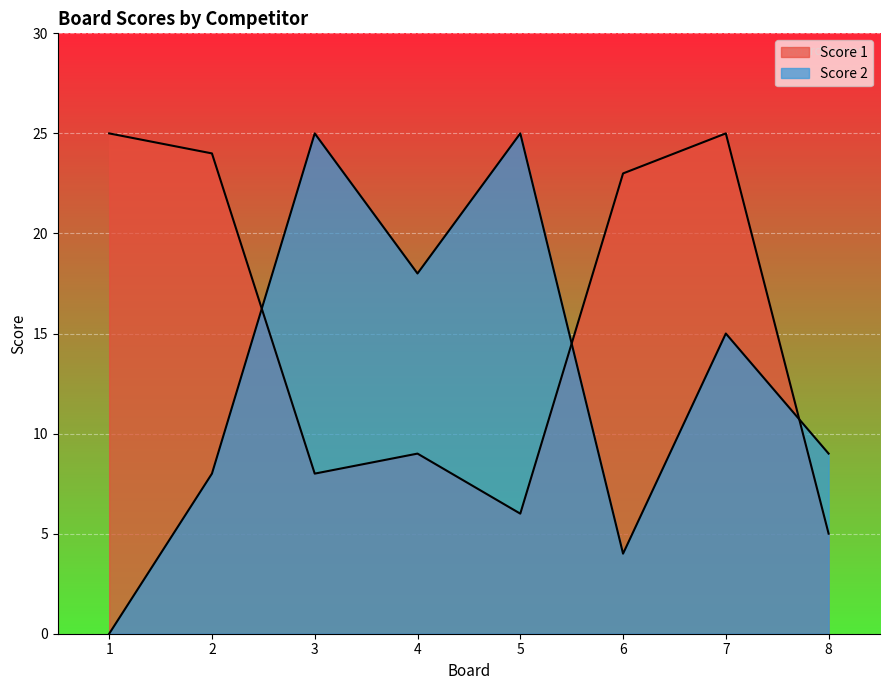

Which series ends up on top after the final intersection of Score 2 and Score 1?

Score 2